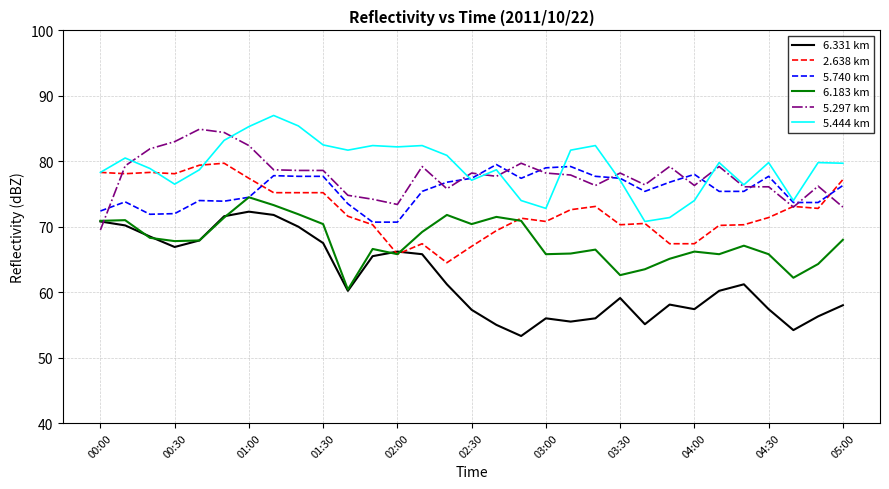

Which series has the widest spread of values?

6.331 km